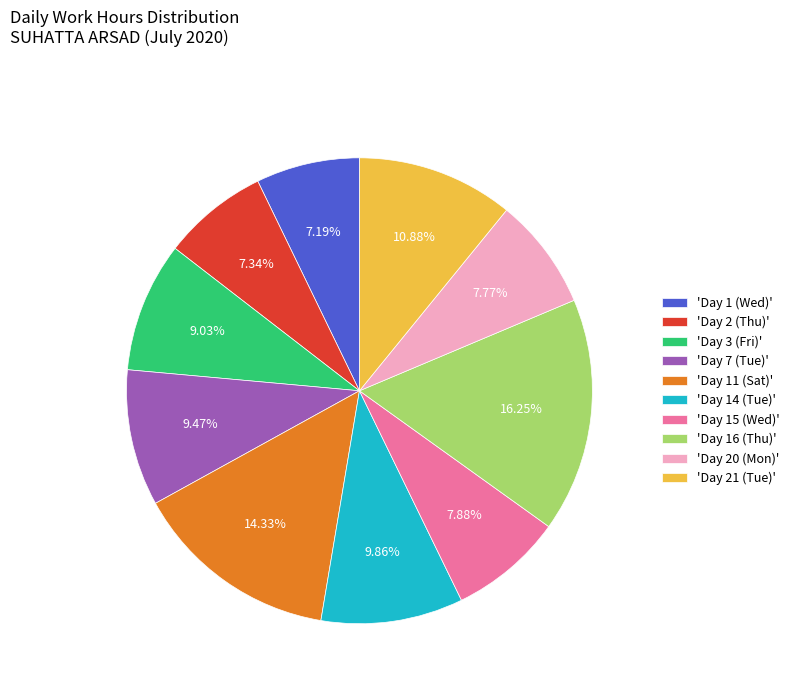

Is the sum of 'Day 21 (Tue)' and 'Day 11 (Sat)' greater than half?

No